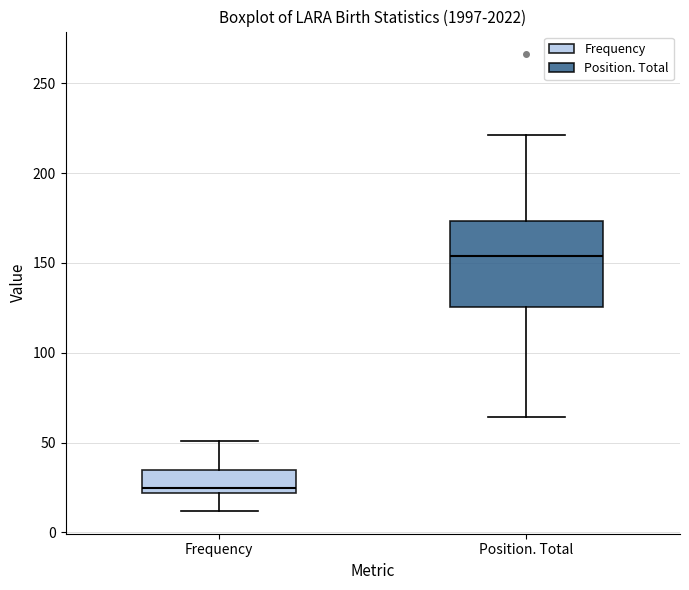

Reading left to right, read every box against the y-axis: the position of its median line, the range the box covers, and the ends of its whiskers. The values are not printed on the chart, so give them approximately, as read against the axis.

Frequency: median 25, box 20 to 35, whiskers 10 to 50
Position. Total: median 155, box 125 to 175, whiskers 65 to 220